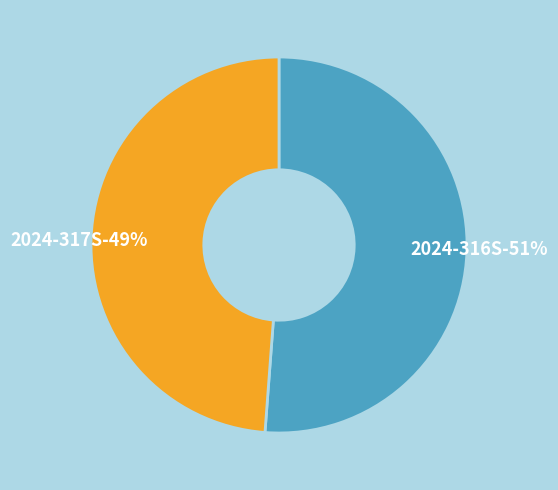

To the nearest percent, what is the difference between the 2024-317S and 2024-316S slice percentages?

2%